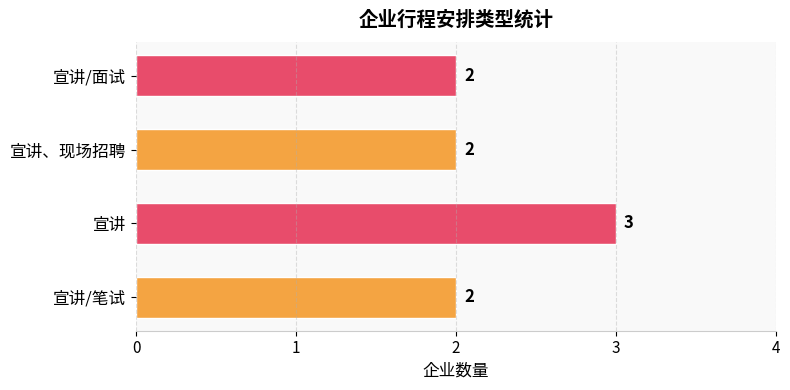

What is the greatest value displayed?

3